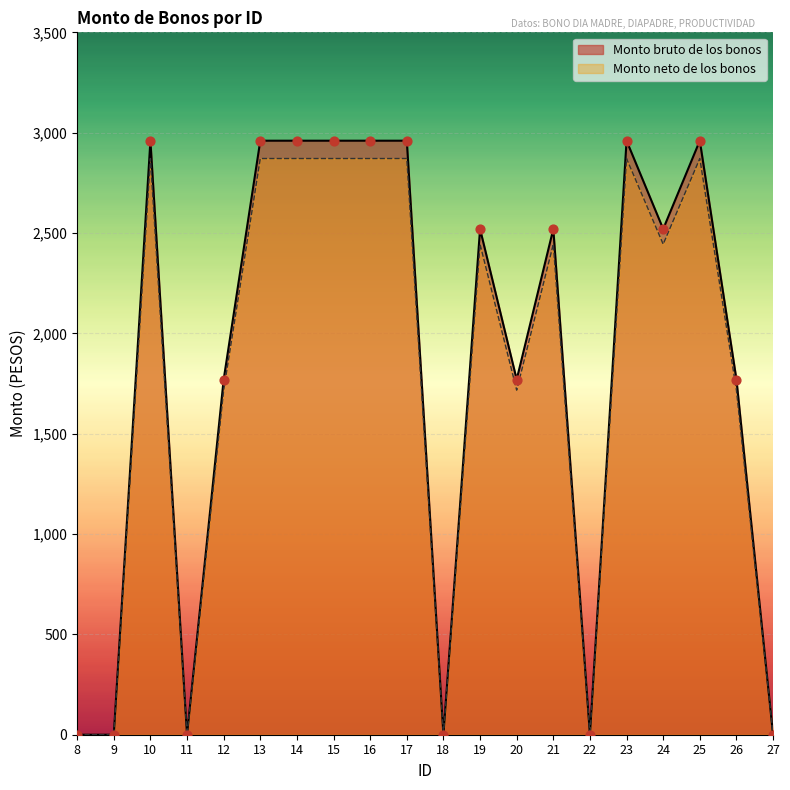

Which series contains the lowest Y value?

Monto bruto de los bonos